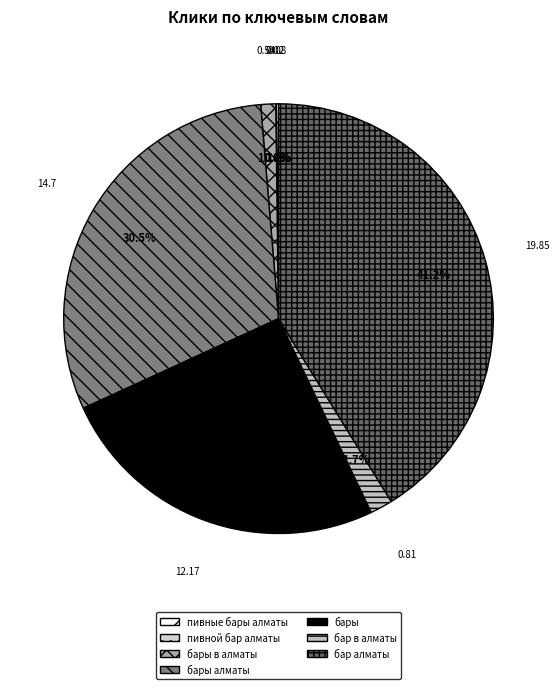

To the nearest percent, what is the average slice percentage?

14%